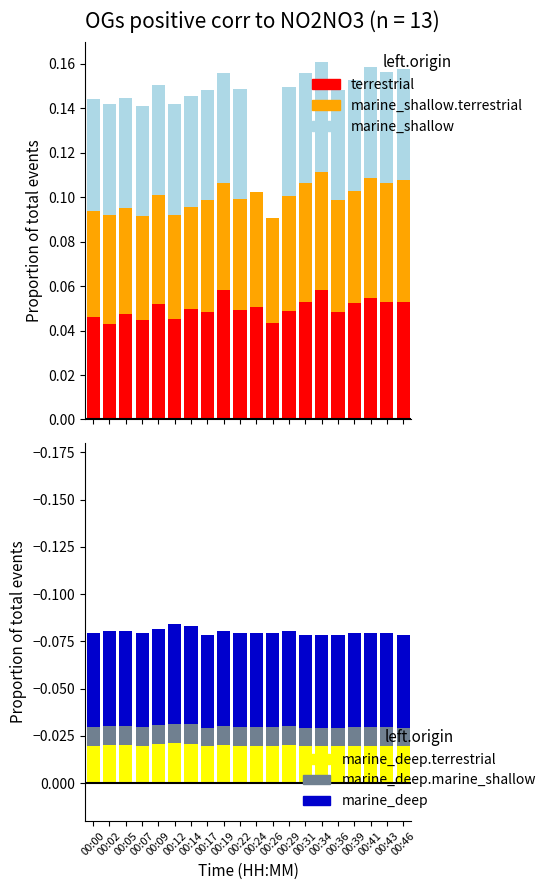

List the series in order of their peak value, highest first.

SDS_P1, SDS_P2, Temp, marine_deep.terrestrial, marine_deep.marine_shallow, marine_deep